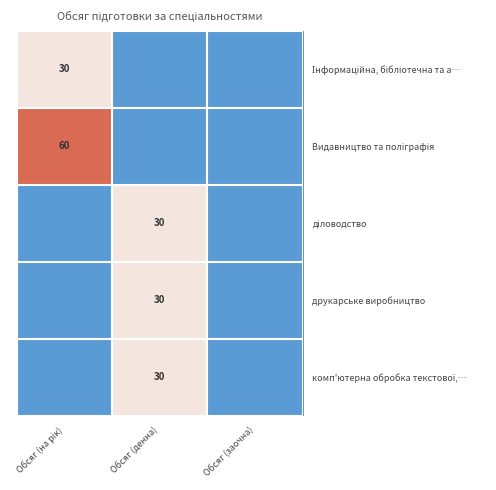

Which has a higher value, Обсяг (заочна) or Обсяг (на рік)?

Обсяг (на рік)